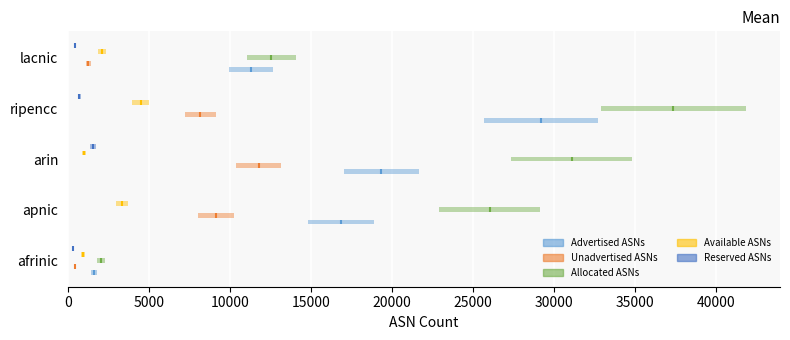

Is the value of Advertised ASNs at 5000 greater than the value of Unadvertised ASNs at 10000?

No